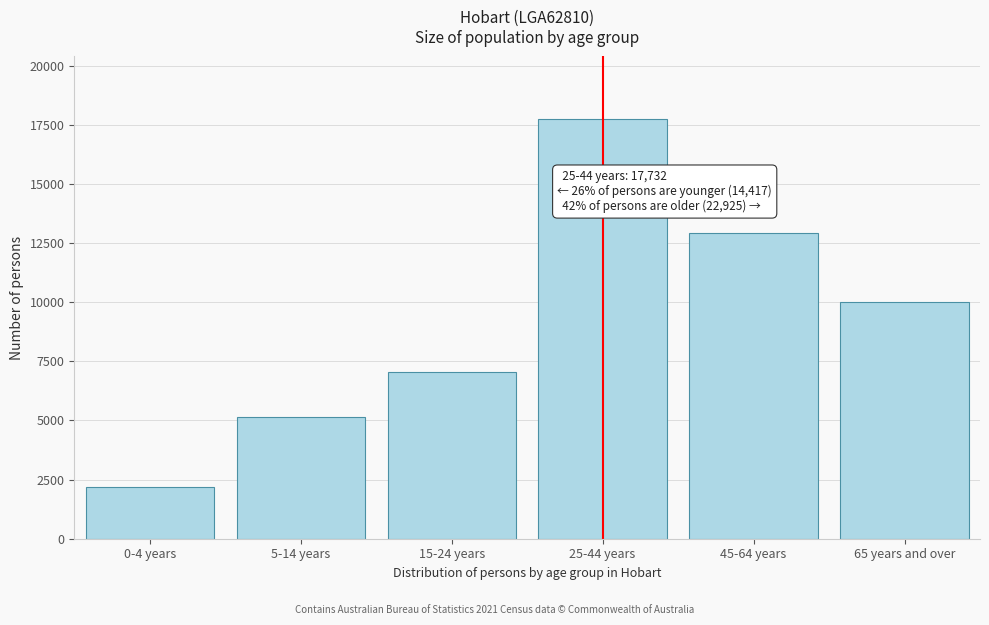

Reading left to right, list all the values displayed in this chart.

0-4 years=2202	5-14 years=5154	15-24 years=7061	25-44 years=17732	45-64 years=12907	65 years and over=10018